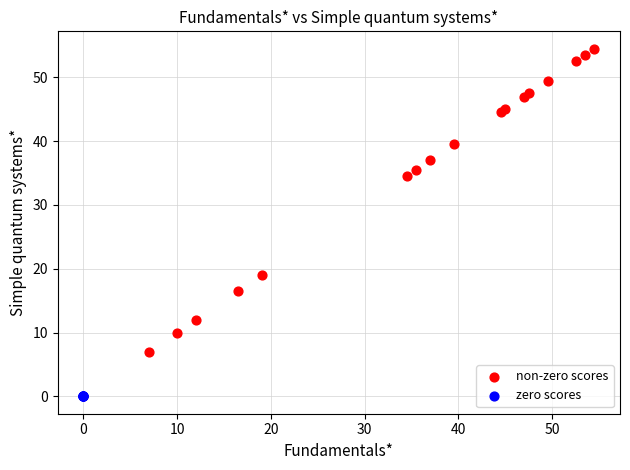

Which series reaches the minimum Y coordinate?

zero scores